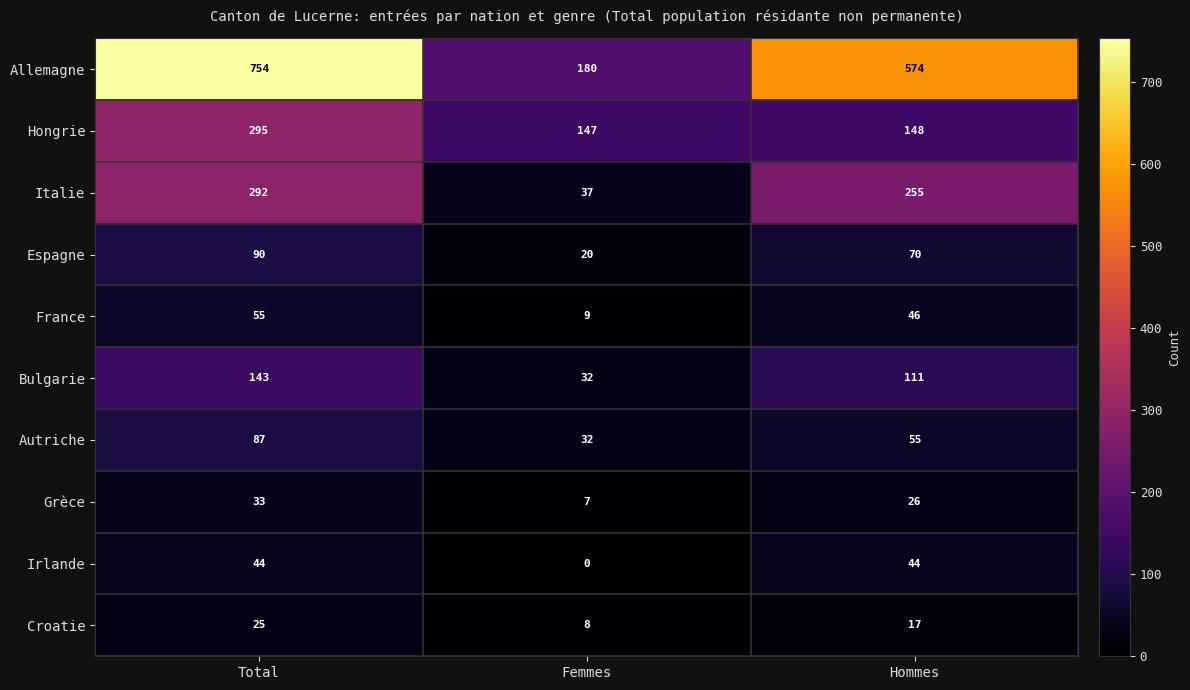

What is the difference between the maximum and second lowest values in the Allemagne series?

180